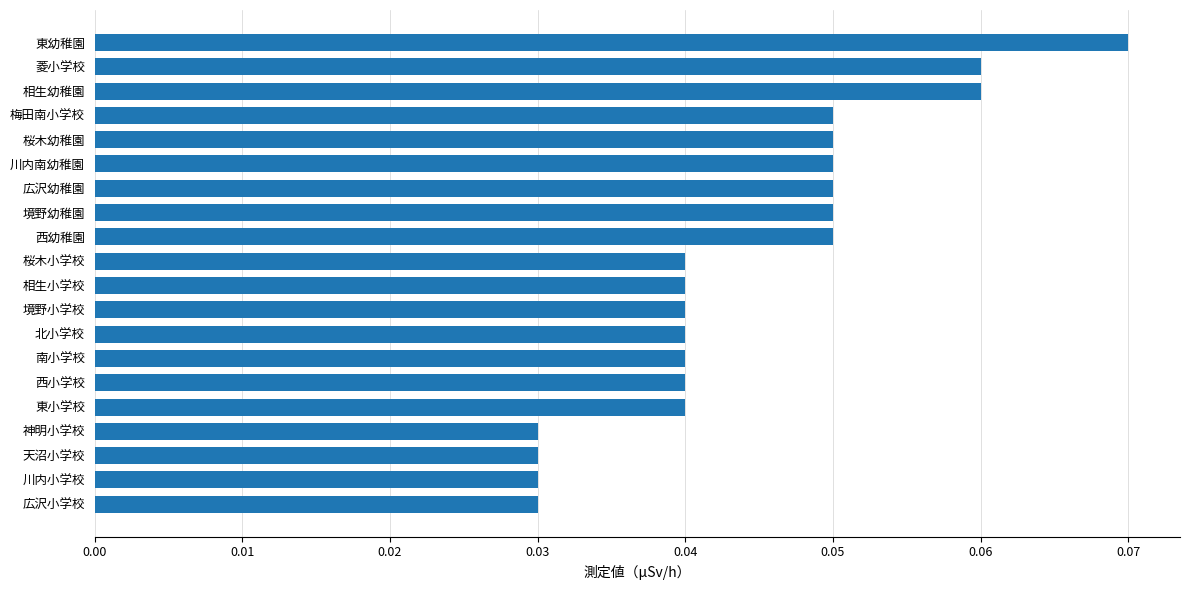

Count the values in the range 0 to 1.

20